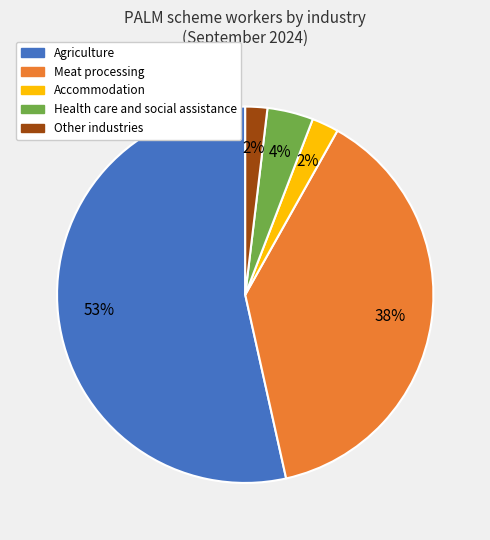

To the nearest percent, what is the difference between the largest and smallest slice percentages?

52%